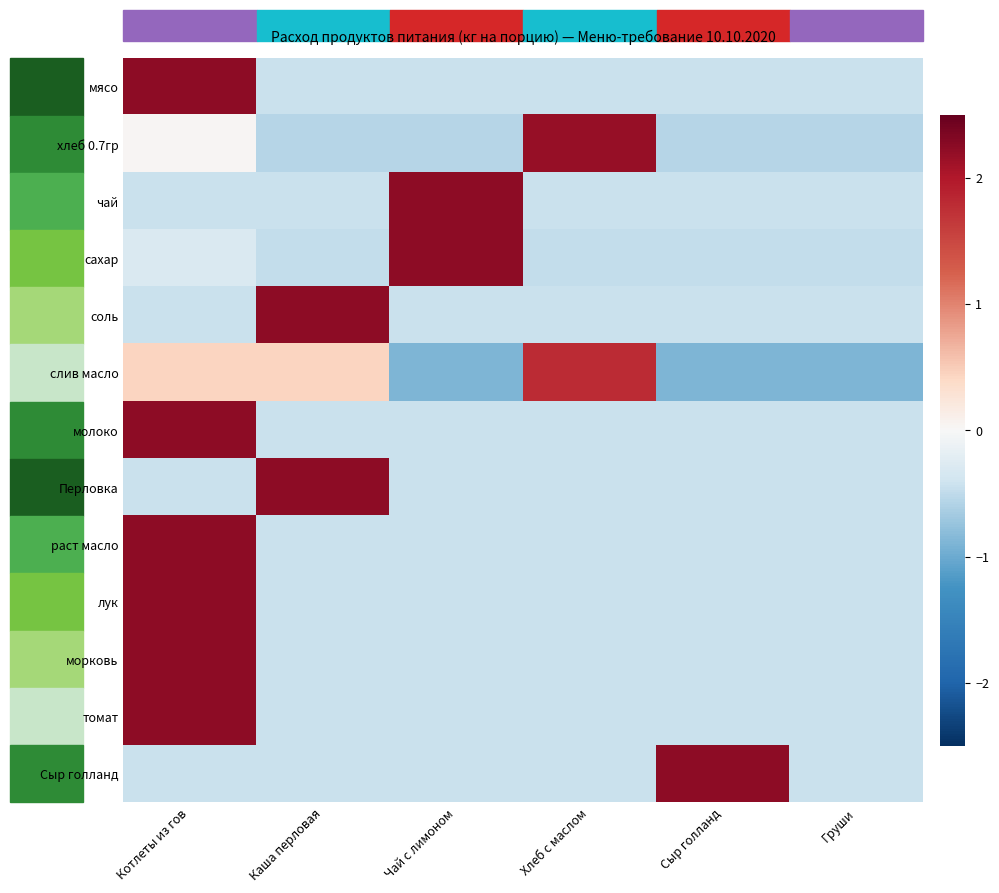

Reading left to right, list all the values displayed in this chart.

мясо: Котлеты из гов=2.2	Каша перловая=-0.4	Чай с лимоном=-0.4	Хлеб с маслом=-0.4	Сыр голланд=-0.4	Груши=-0.4
хлеб 0.7гр: Котлеты из гов=0.0	Каша перловая=-0.6	Чай с лимоном=-0.6	Хлеб с маслом=2.2	Сыр голланд=-0.6	Груши=-0.6
чай: Котлеты из гов=-0.4	Каша перловая=-0.4	Чай с лимоном=2.2	Хлеб с маслом=-0.4	Сыр голланд=-0.4	Груши=-0.4
сахар: Котлеты из гов=-0.3	Каша перловая=-0.5	Чай с лимоном=2.2	Хлеб с маслом=-0.5	Сыр голланд=-0.5	Груши=-0.5
соль: Котлеты из гов=-0.4	Каша перловая=2.2	Чай с лимоном=-0.4	Хлеб с маслом=-0.4	Сыр голланд=-0.4	Груши=-0.4
слив масло: Котлеты из гов=0.4	Каша перловая=0.4	Чай с лимоном=-0.9	Хлеб с маслом=1.8	Сыр голланд=-0.9	Груши=-0.9
молоко: Котлеты из гов=2.2	Каша перловая=-0.4	Чай с лимоном=-0.4	Хлеб с маслом=-0.4	Сыр голланд=-0.4	Груши=-0.4
Перловка: Котлеты из гов=-0.4	Каша перловая=2.2	Чай с лимоном=-0.4	Хлеб с маслом=-0.4	Сыр голланд=-0.4	Груши=-0.4
раст масло: Котлеты из гов=2.2	Каша перловая=-0.4	Чай с лимоном=-0.4	Хлеб с маслом=-0.4	Сыр голланд=-0.4	Груши=-0.4
лук: Котлеты из гов=2.2	Каша перловая=-0.4	Чай с лимоном=-0.4	Хлеб с маслом=-0.4	Сыр голланд=-0.4	Груши=-0.4
морковь: Котлеты из гов=2.2	Каша перловая=-0.4	Чай с лимоном=-0.4	Хлеб с маслом=-0.4	Сыр голланд=-0.4	Груши=-0.4
томат: Котлеты из гов=2.2	Каша перловая=-0.4	Чай с лимоном=-0.4	Хлеб с маслом=-0.4	Сыр голланд=-0.4	Груши=-0.4
Сыр голланд: Котлеты из гов=-0.4	Каша перловая=-0.4	Чай с лимоном=-0.4	Хлеб с маслом=-0.4	Сыр голланд=2.2	Груши=-0.4